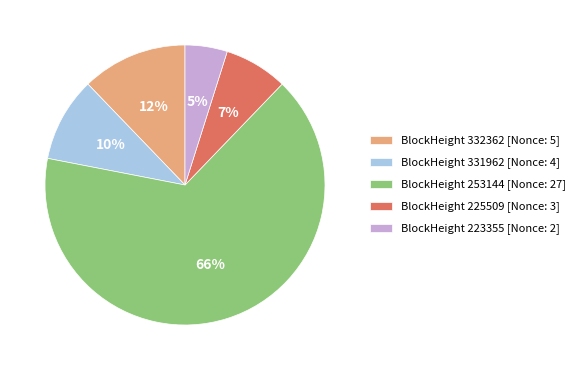

Which has a higher value, BlockHeight 253144 [Nonce: 27] or BlockHeight 223355 [Nonce: 2]?

BlockHeight 253144 [Nonce: 27]